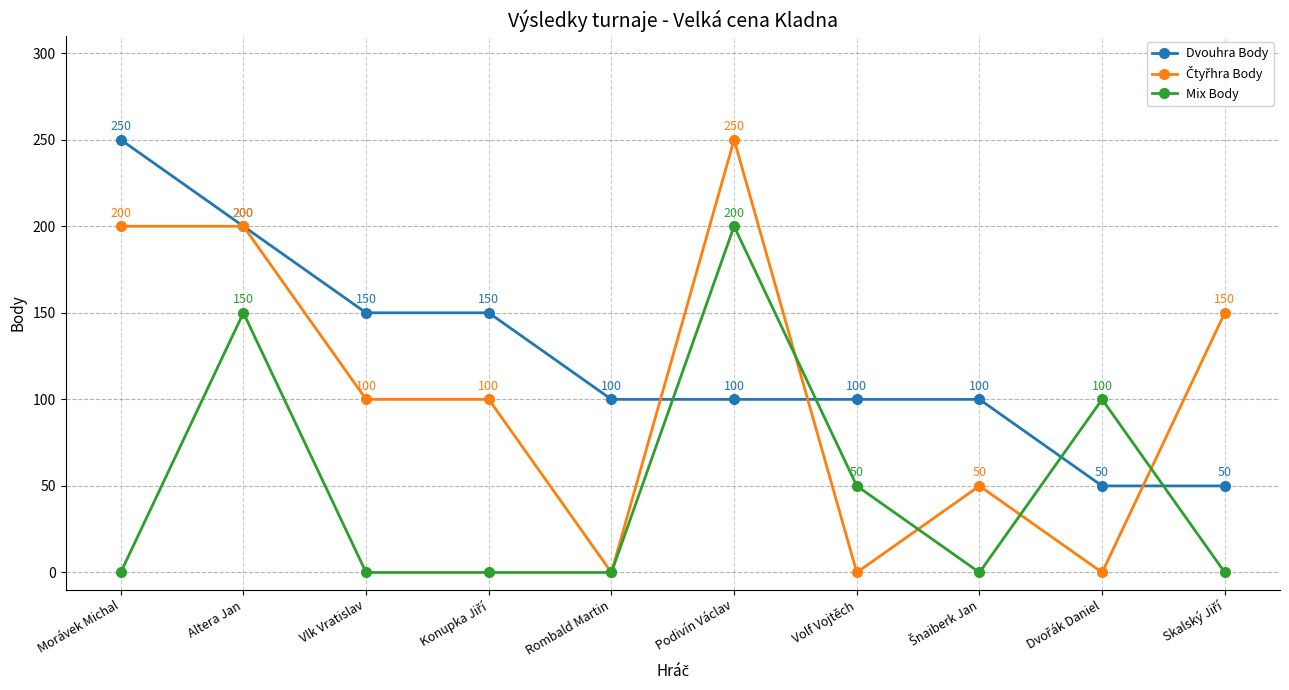

After their last crossing, which series has the higher values: Dvouhra Body or Mix Body?

Dvouhra Body